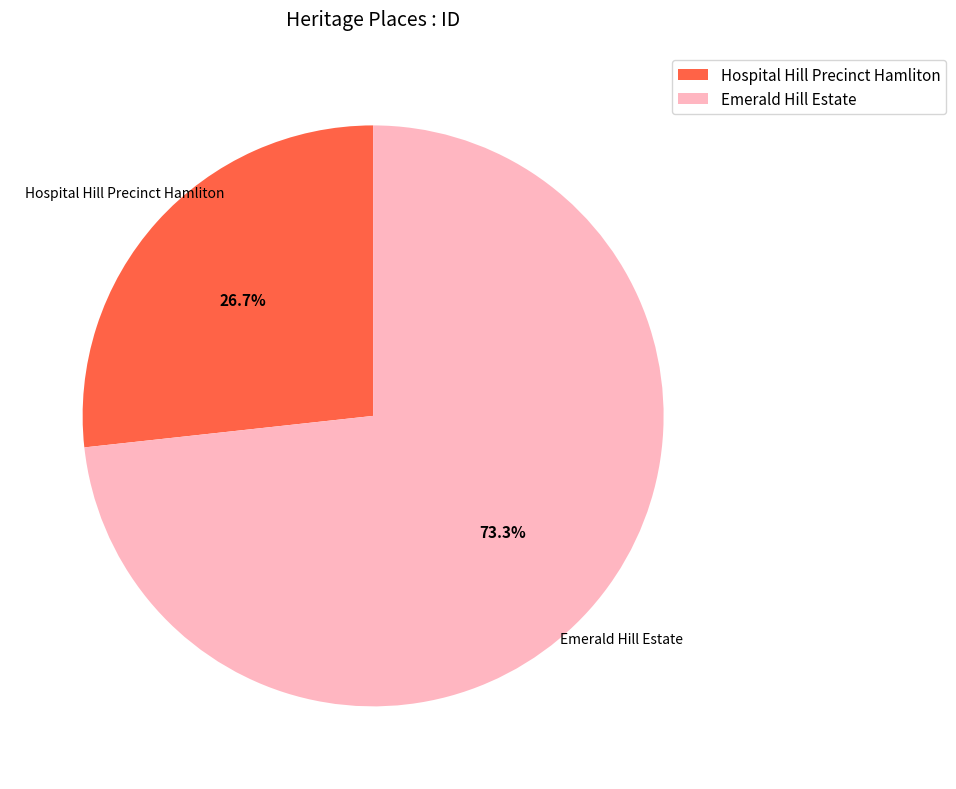

Which category has the biggest portion of the pie?

Emerald Hill Estate